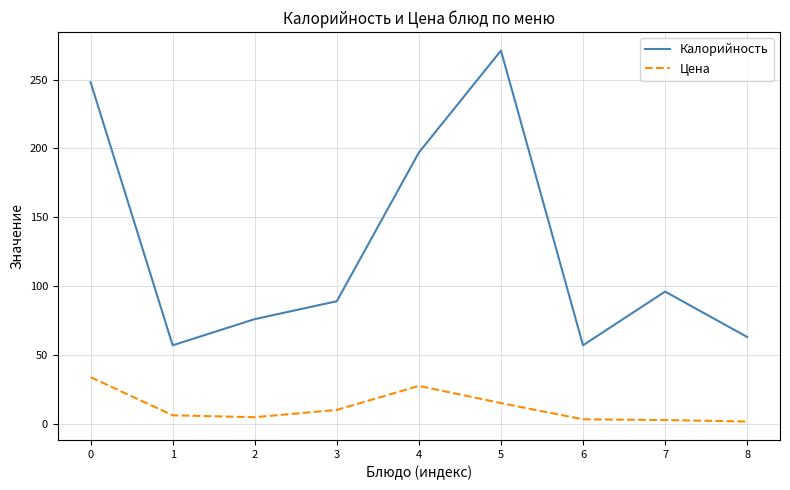

What is the maximum value shown in the chart?

271.0